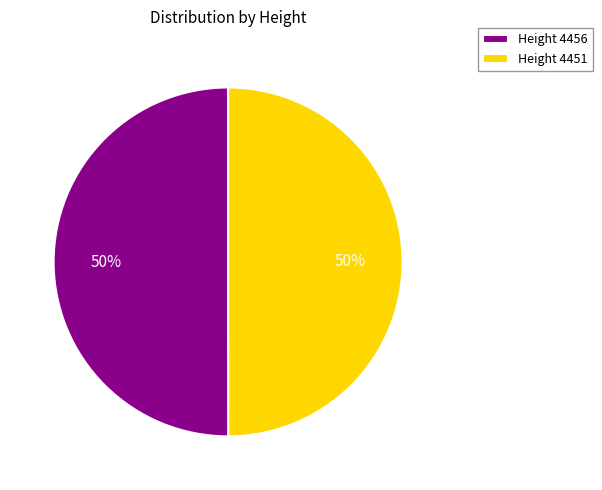

To the nearest percent, what is the average slice percentage?

50%